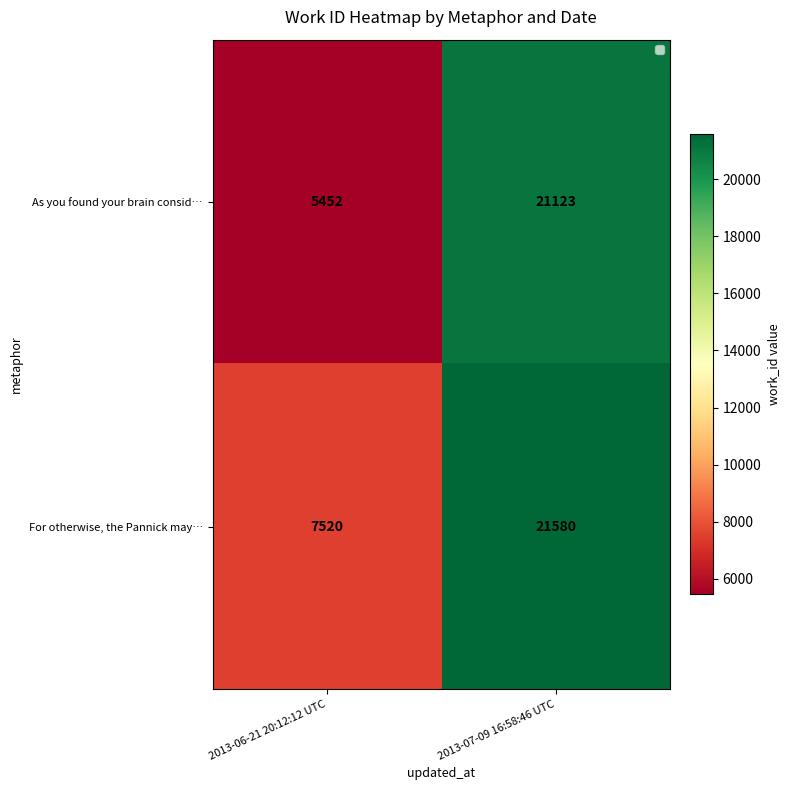

True or false: As you found your brain consid… has a value of 21123 at 2013-07-09 16:58:46 UTC.

True